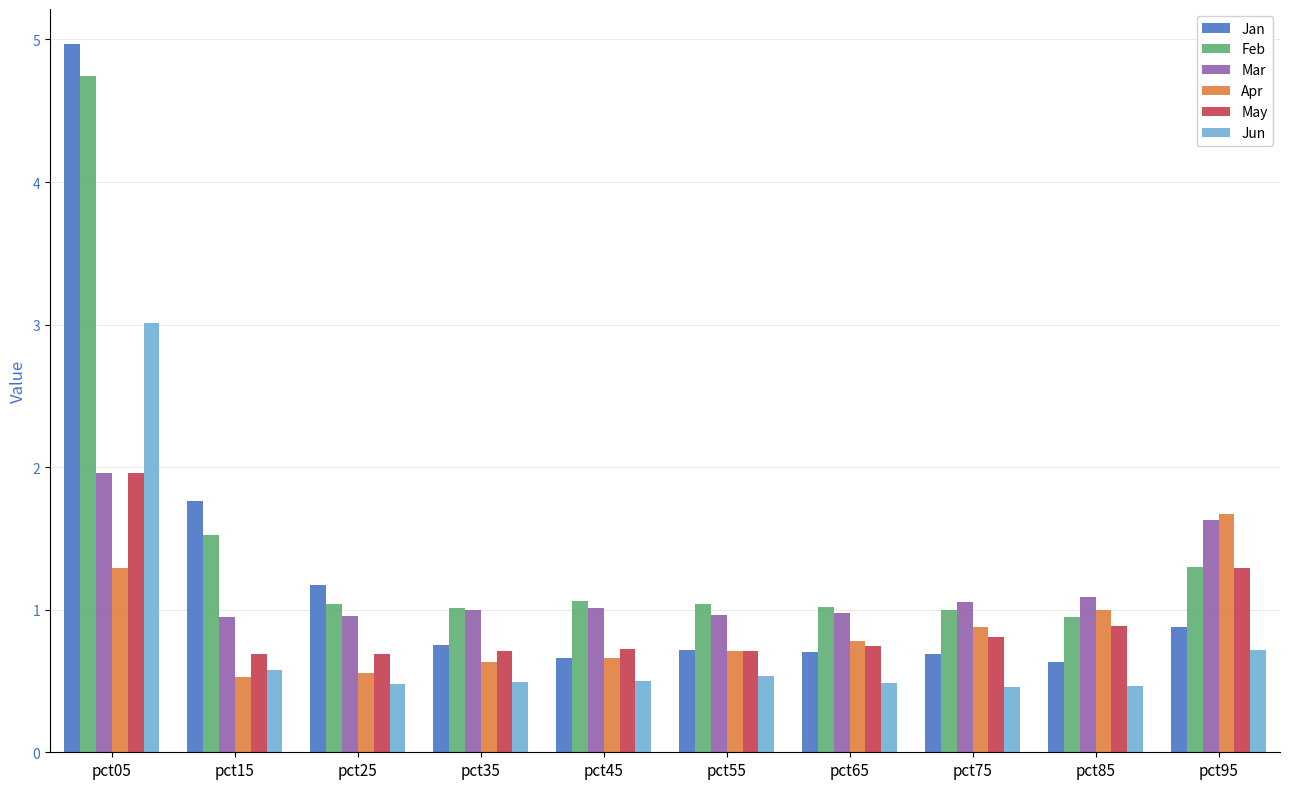

What is the lowest value of the Apr series?

0.5